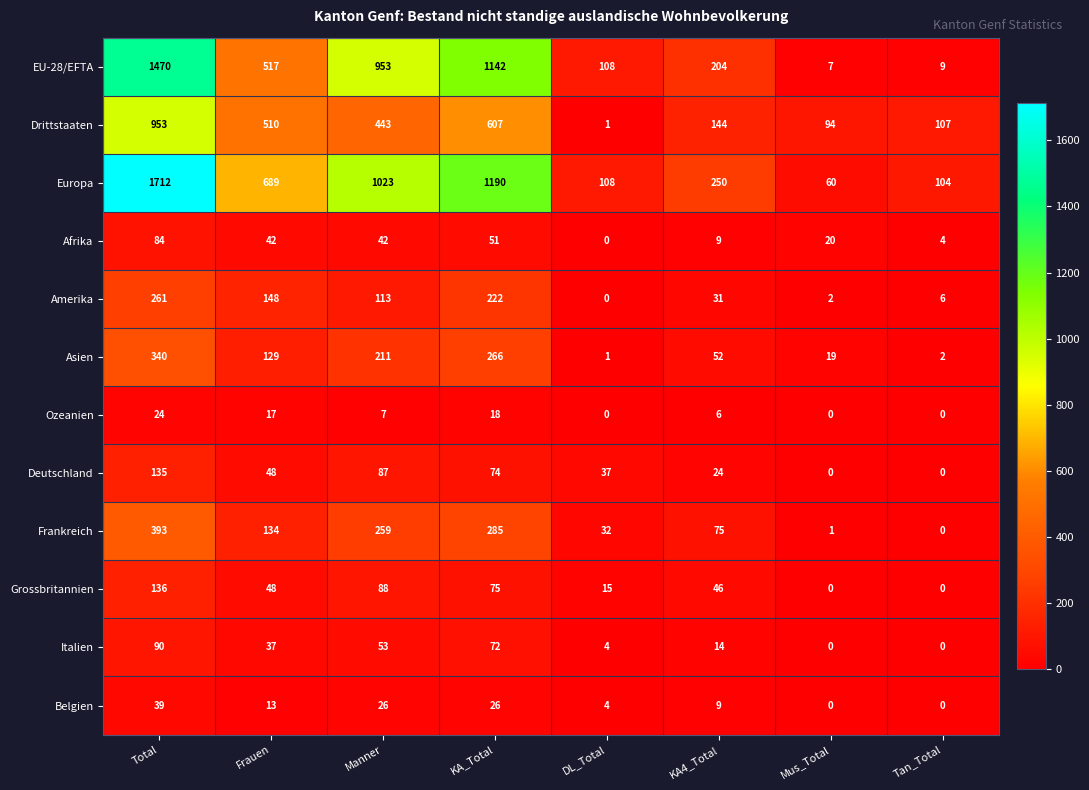

What is the maximum value for EU-28/EFTA?

1470